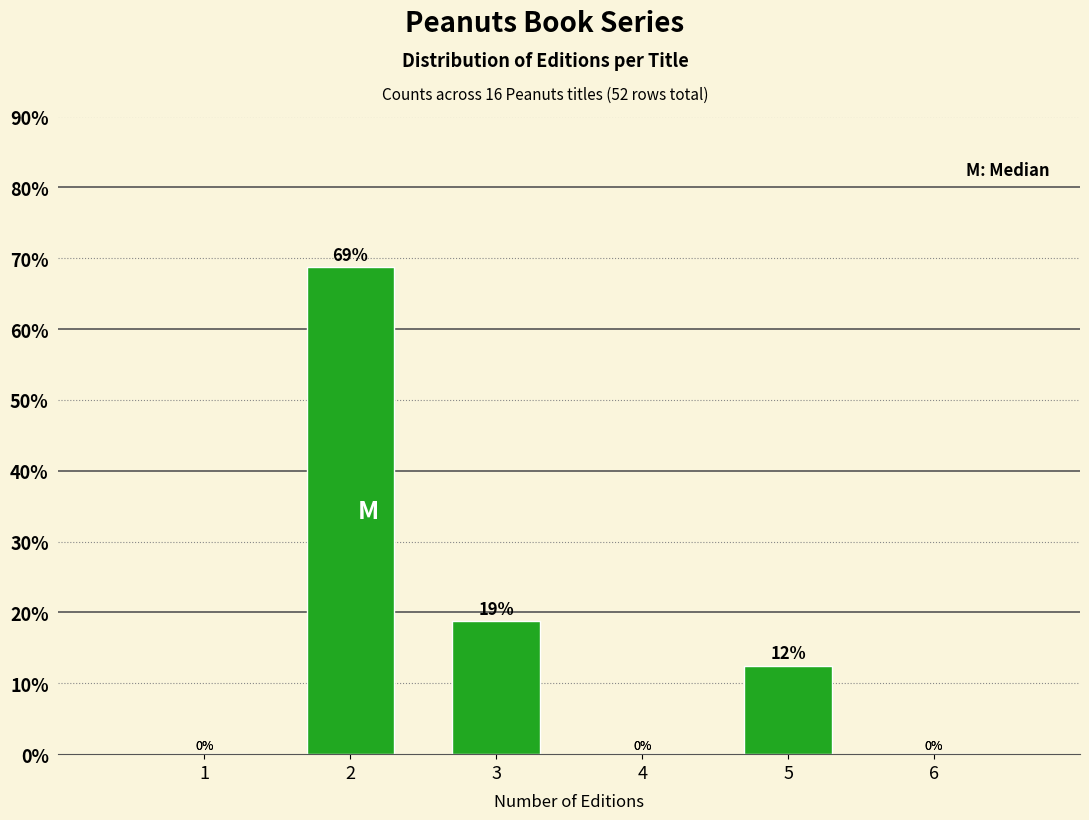

What is the greatest value displayed?

68.8